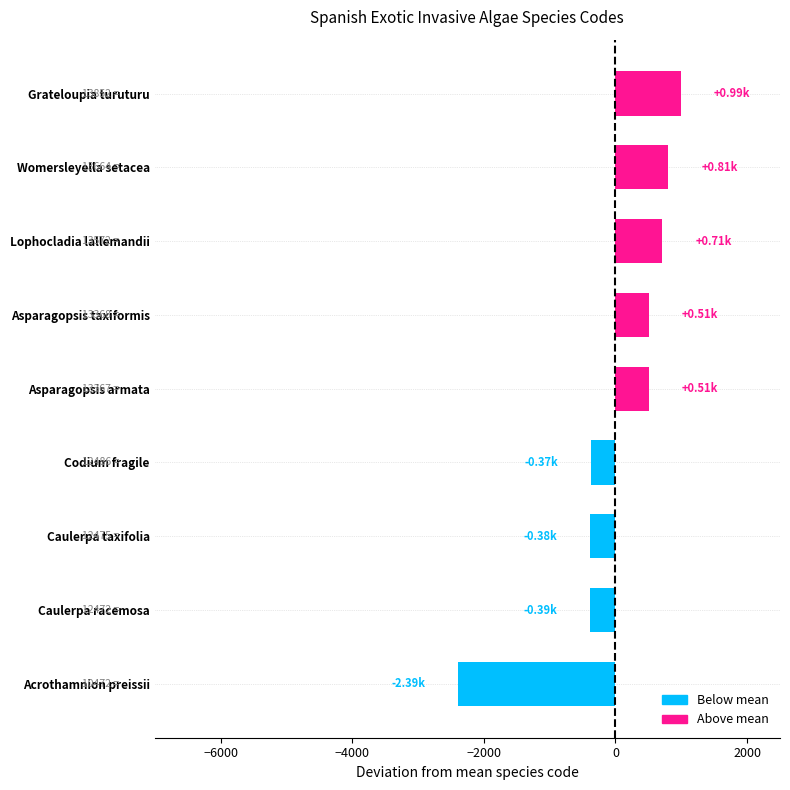

What is the difference between the maximum and second lowest values?

1380.0